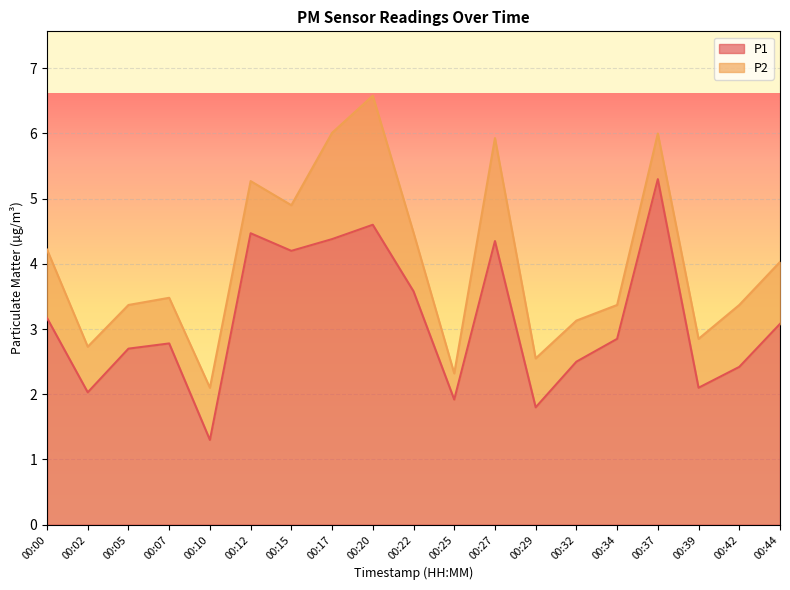

The value at 00:15 is 7.0. True or false?

False